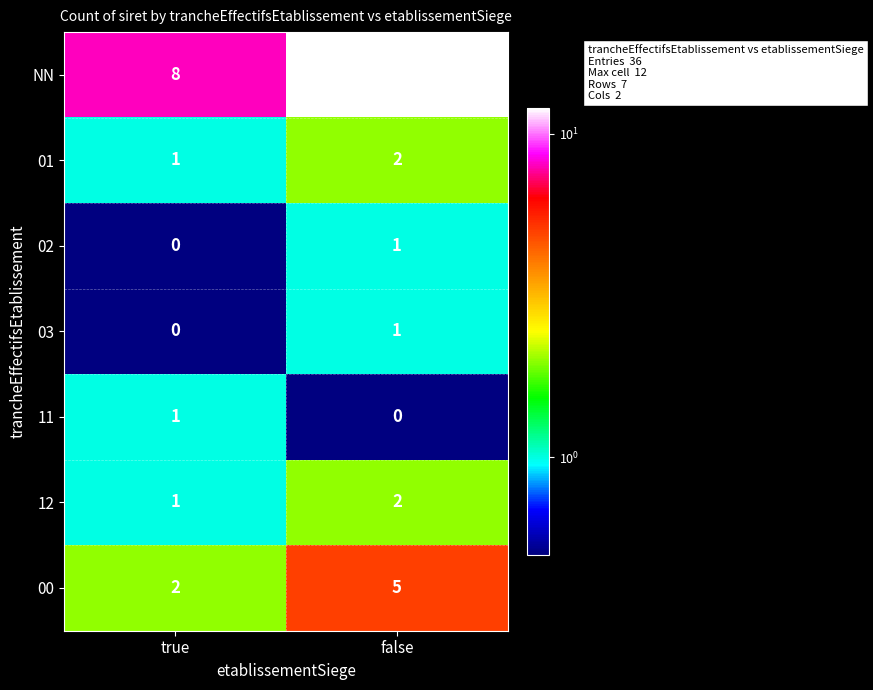

What is the total value across all series at true?

13